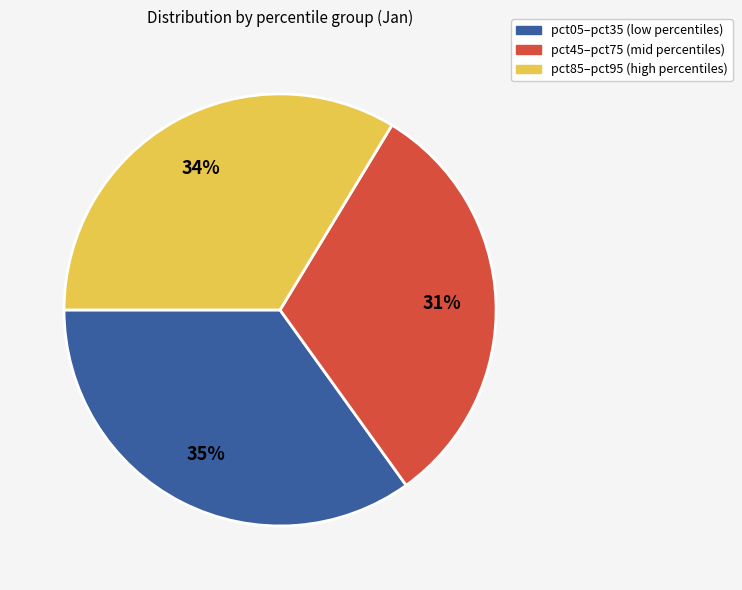

Is there a majority slice in this chart?

No